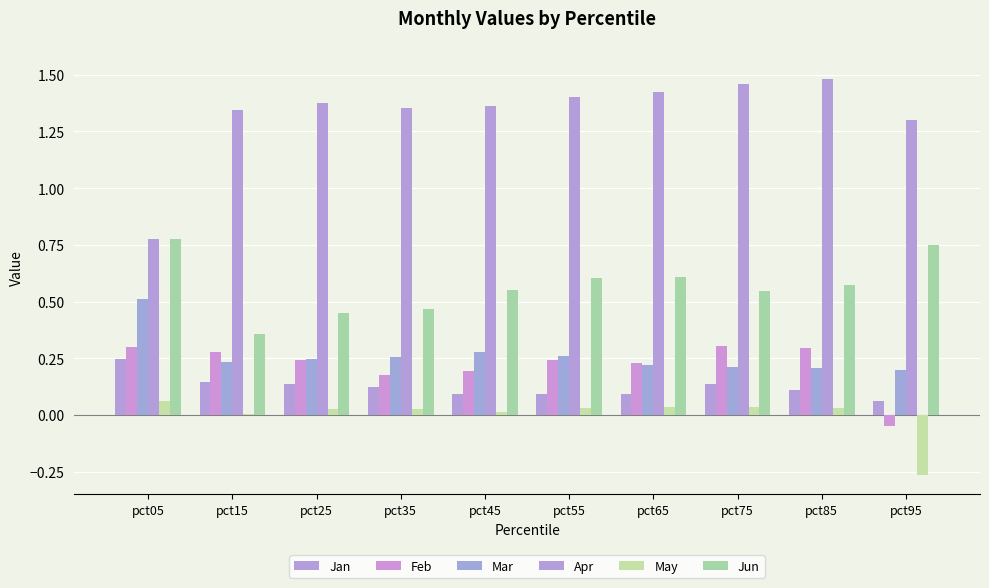

Which has a higher value, pct95 or pct85?

pct85